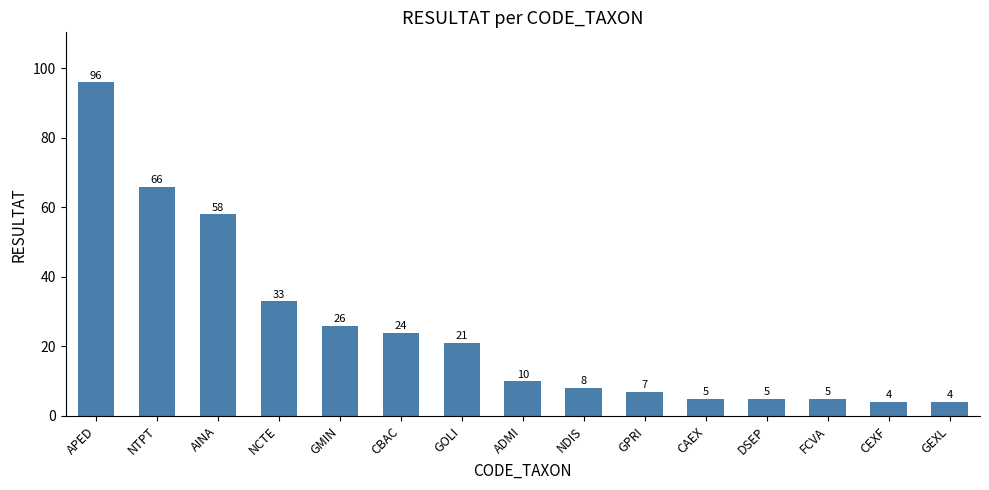

What is the label of the 1st bar from the left?

APED